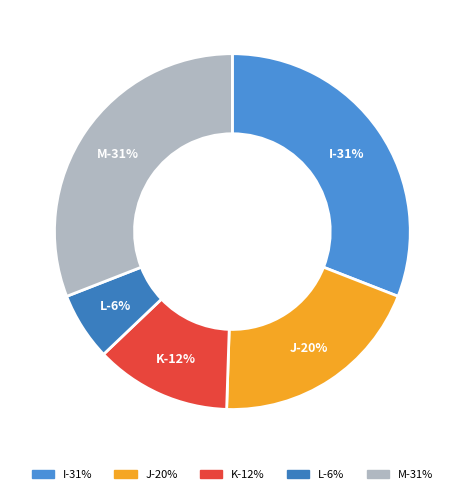

What is the total percentage of J and L?

25.8%